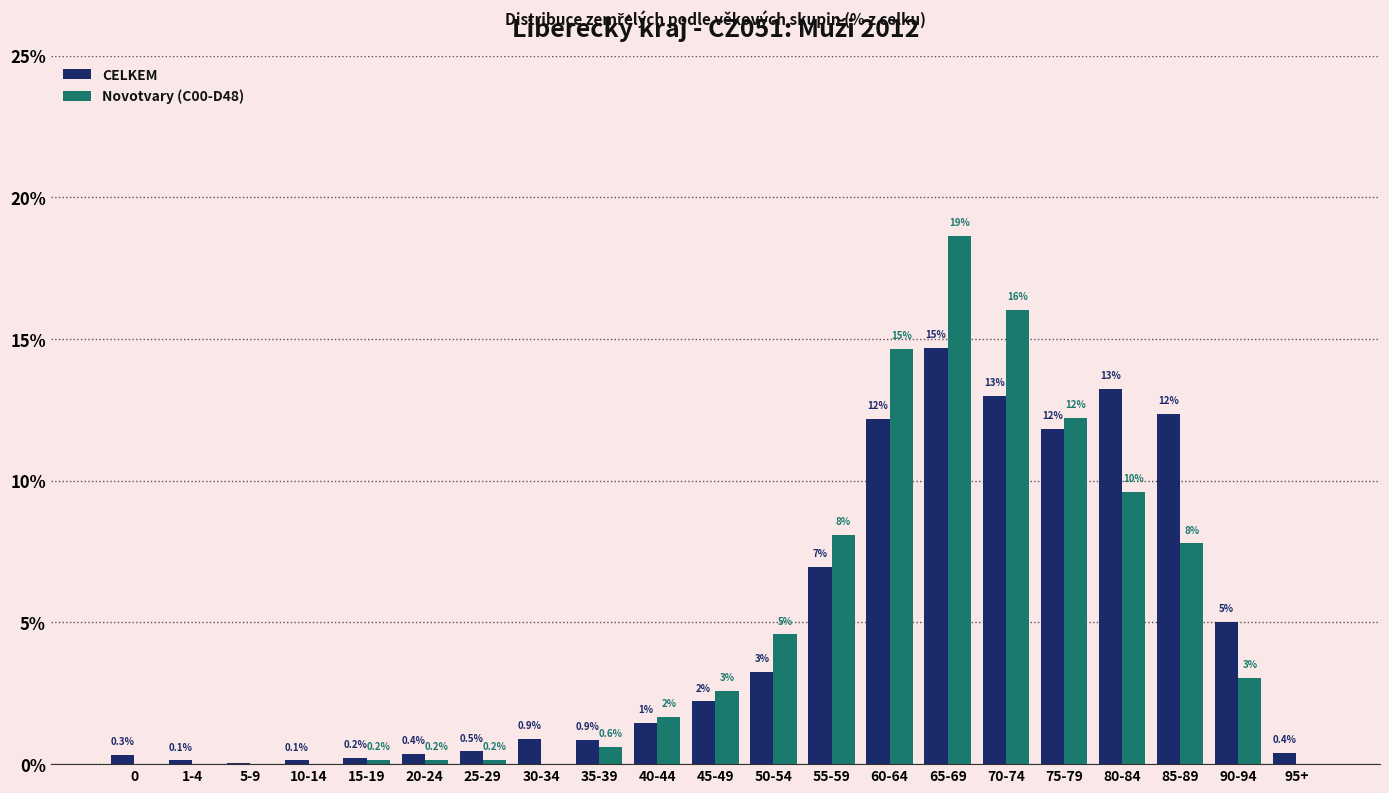

Where does the Novotvary (C00-D48) series first go above 1?

40-44